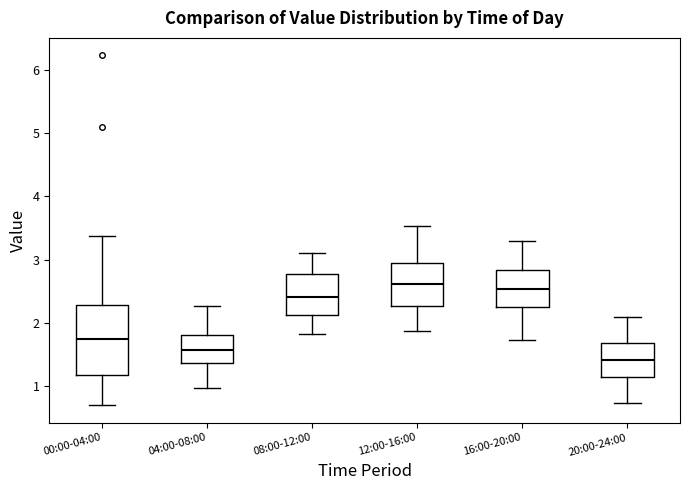

Which box is the tallest, from its lower edge to its upper edge?

00:00-04:00